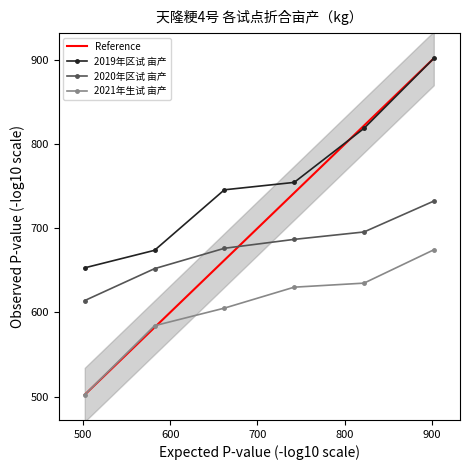

True or false: 2019年区试 亩产 has more than 1 interior local peaks.

False